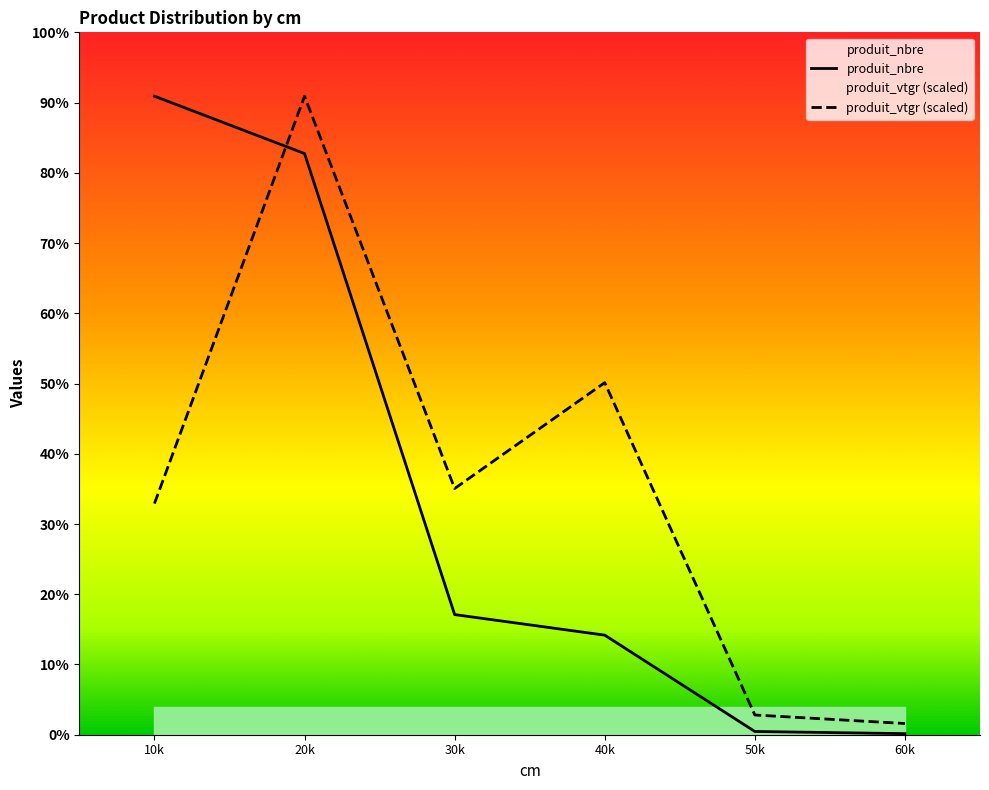

How many data points does each series have?

6